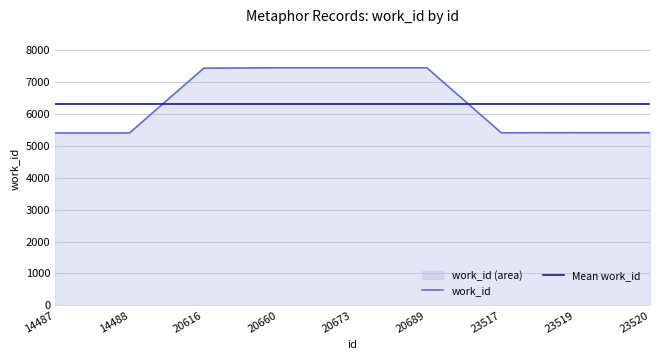

How many lines are shown in the chart?

2